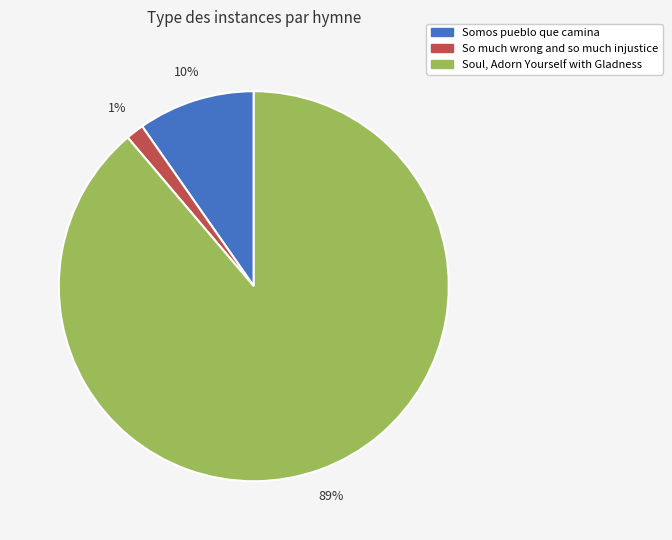

Rank the categories by value from highest to lowest.

Soul, Adorn Yourself with Gladness, Somos pueblo que camina, So much wrong and so much injustice